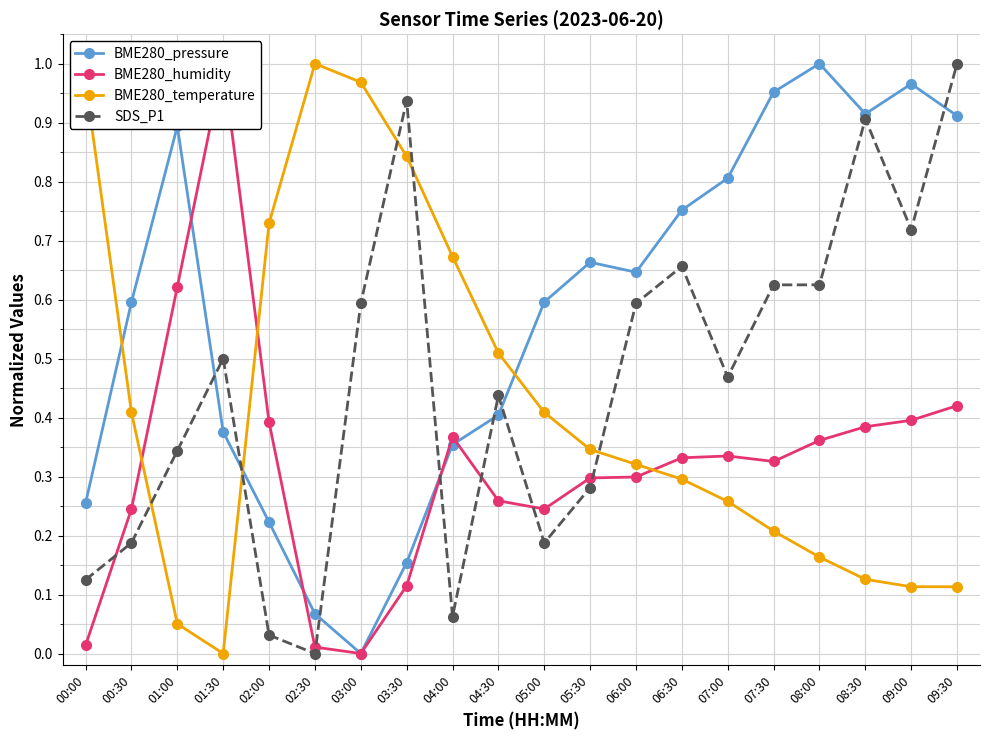

What is the difference between the highest and lowest values at 04:00?

0.6